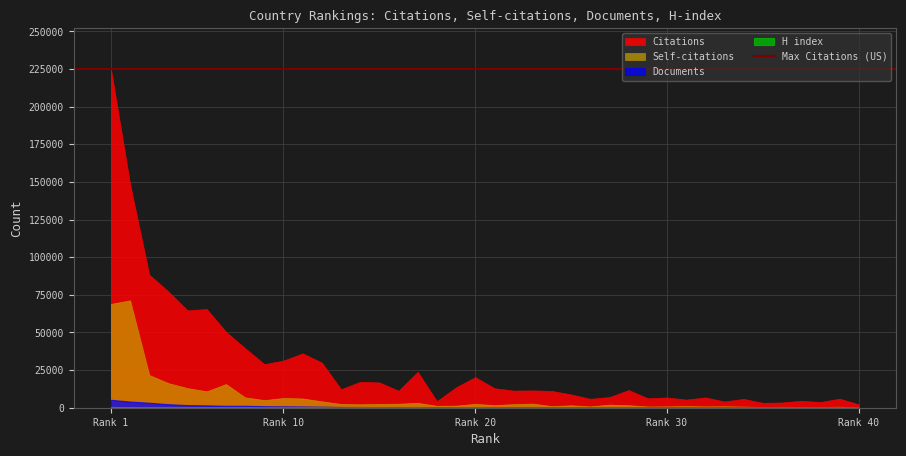

Reading left to right, transcribe all the data shown in this chart.

Citations: 225128	148580	88384	77219	64725	65554	50471	39578	28953	31359	36108	30005	12301	17186	16810	11298	23876	4396	13563	20356	12988	11376	11506	11160	8844	5932	7104	11738	6291	6827	5398	6834	4179	5853	3251	3492	4646	3799	6017	2270
Self-citations: 69001	71374	21740	16341	13039	10916	15748	6897	5092	6483	6160	4267	2511	2303	2541	2683	3285	1258	1405	2578	1758	2375	2746	1074	1631	891	2082	1676	833	919	1084	892	979	807	484	653	558	508	716	277
Documents: 5242	4107	3314	2349	1766	1548	1293	1276	994	926	849	718	497	465	437	433	420	417	411	394	384	362	356	245	242	226	216	210	205	198	184	180	173	173	139	119	115	115	103	88
H index: 509	373	318	309	264	298	252	229	174	212	212	228	129	208	196	152	223	93	188	215	156	139	140	161	125	129	157	139	119	112	110	164	89	122	88	93	117	89	151	75